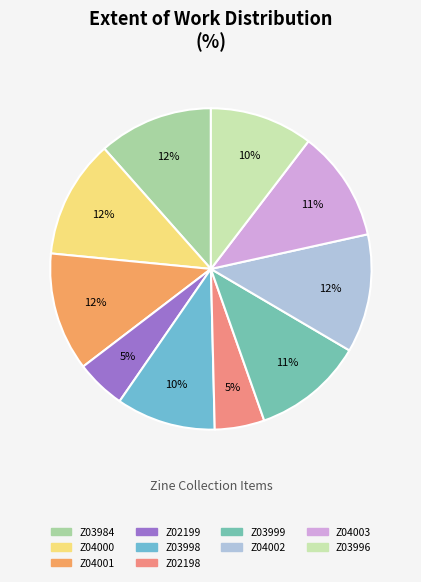

To the nearest percent, what is the combined percentage of Z02198 and Z04002?

17%